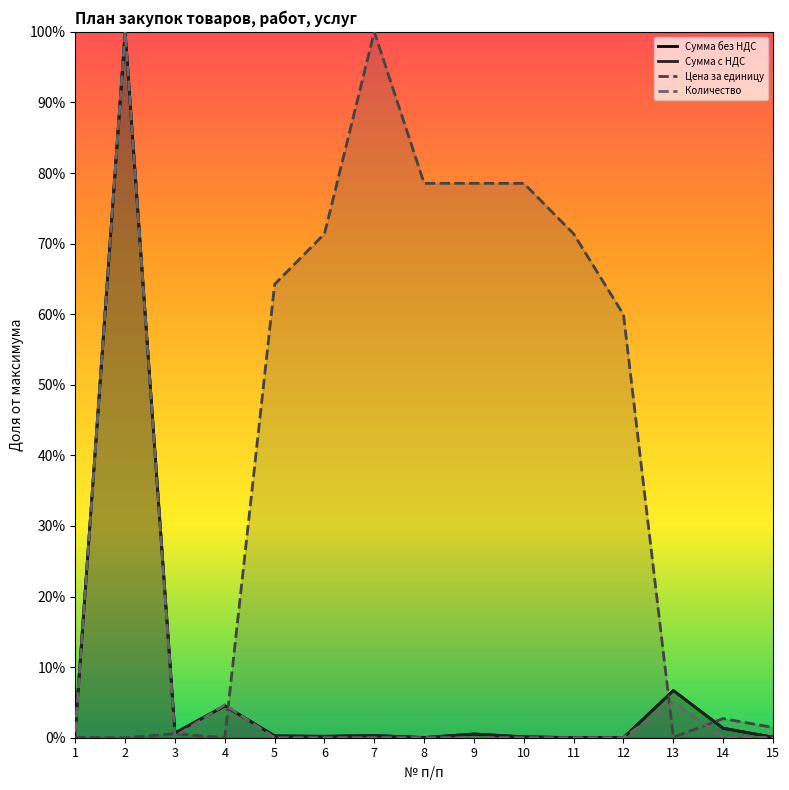

Between 10 and 11, which series saw the biggest shift?

Цена за единицу